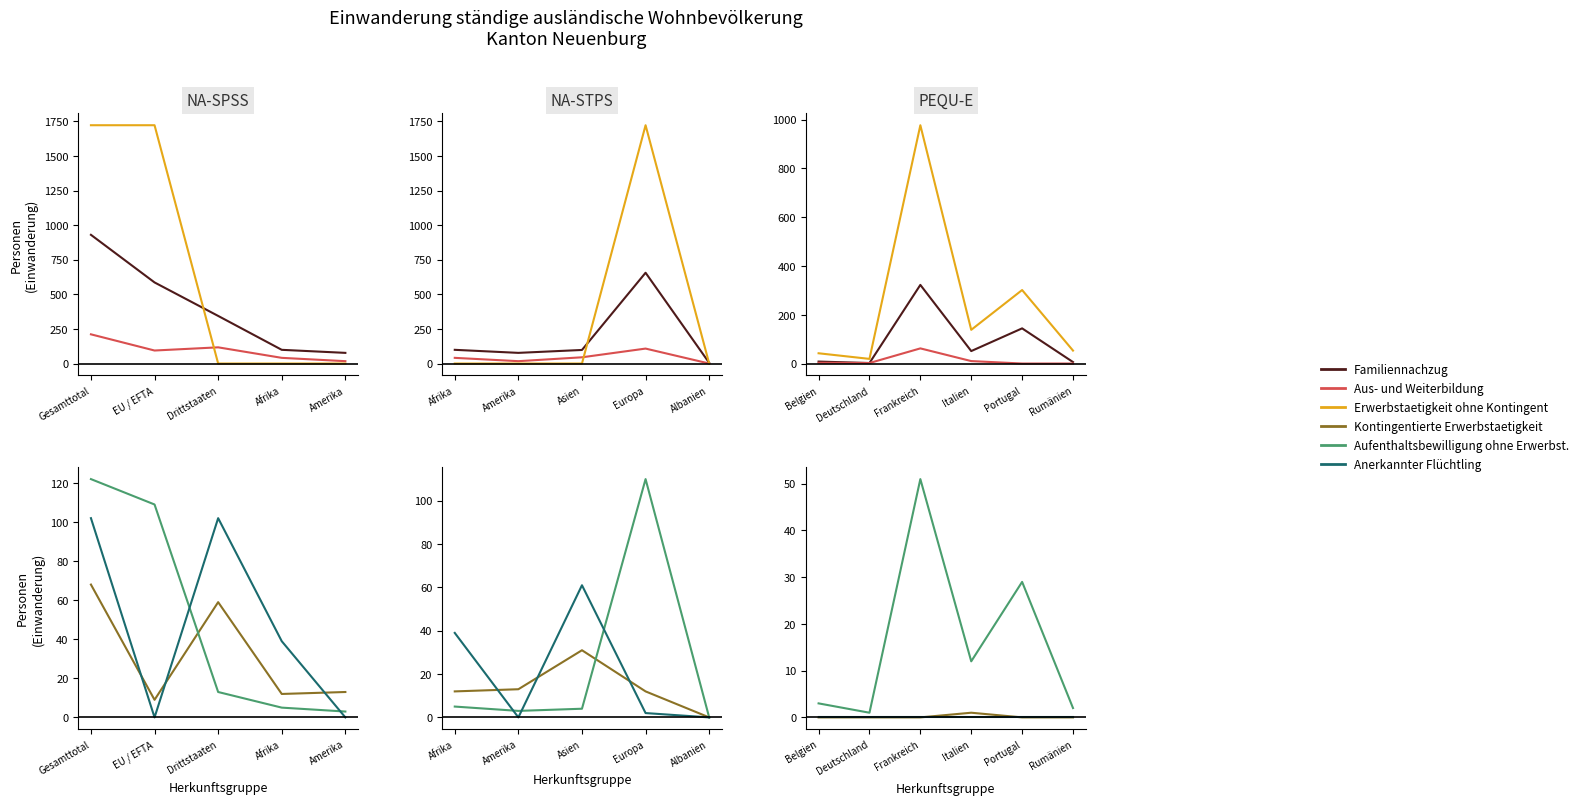

Is the value of Aufenthaltsbewilligung ohne Erwerbst. at Frankreich greater than the value of Erwerbstaetigkeit ohne Kontingent at Rumänien?

No